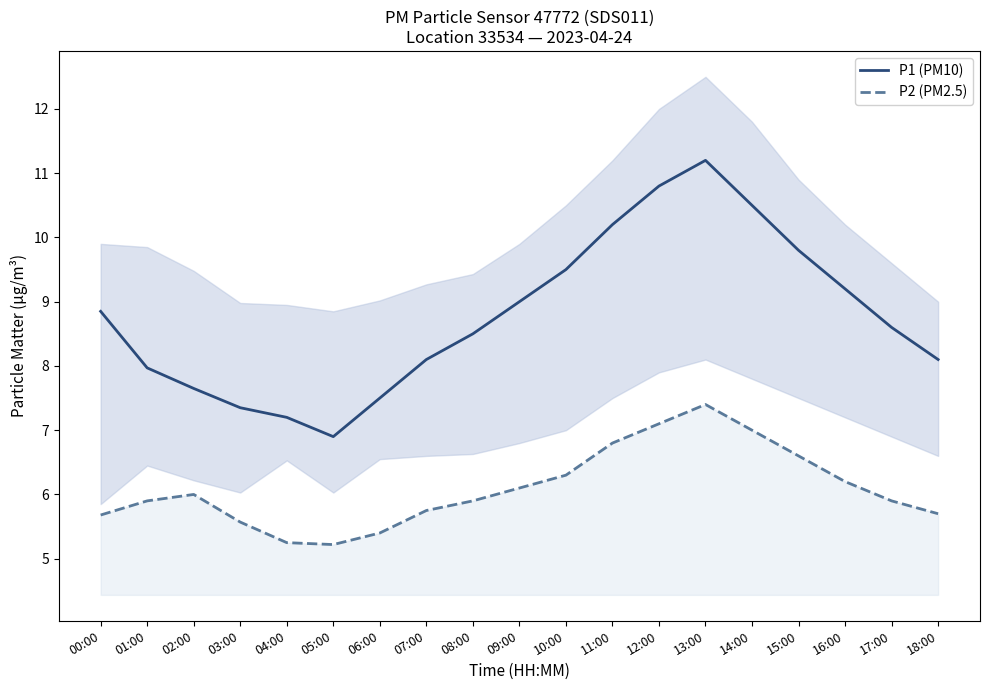

At which label does P1 (PM10) reach its peak?

13:00